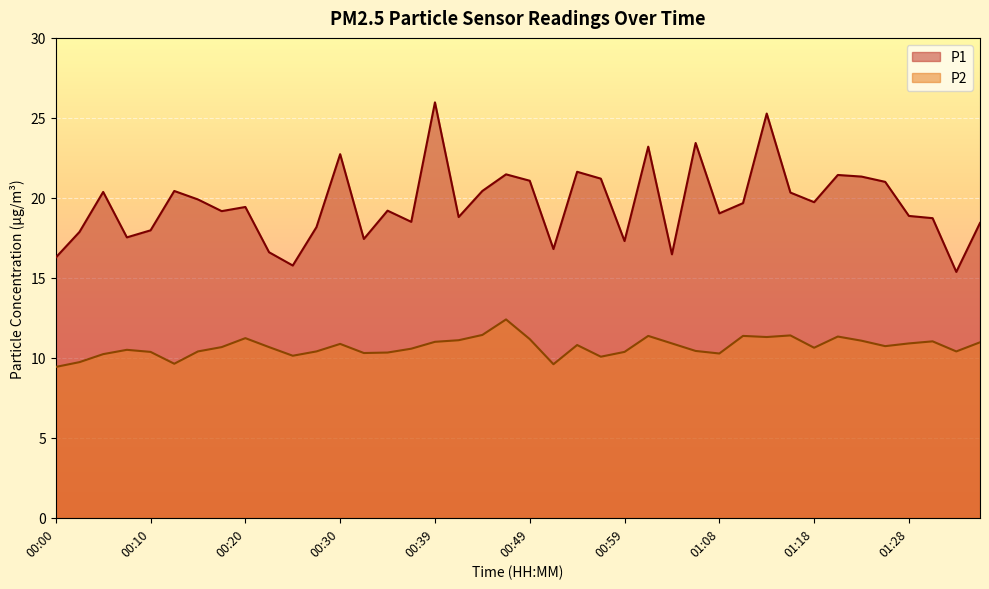

Which category has the lowest value in the P1 series?

01:33